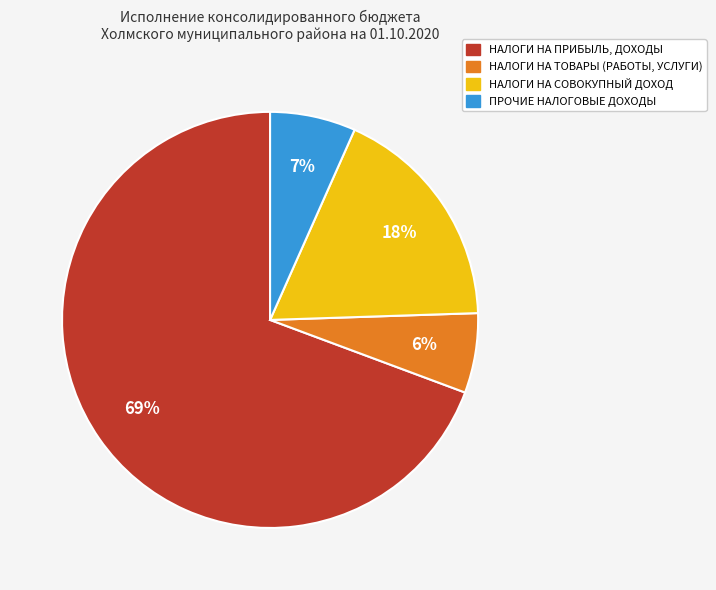

How many slices are in this pie chart?

4